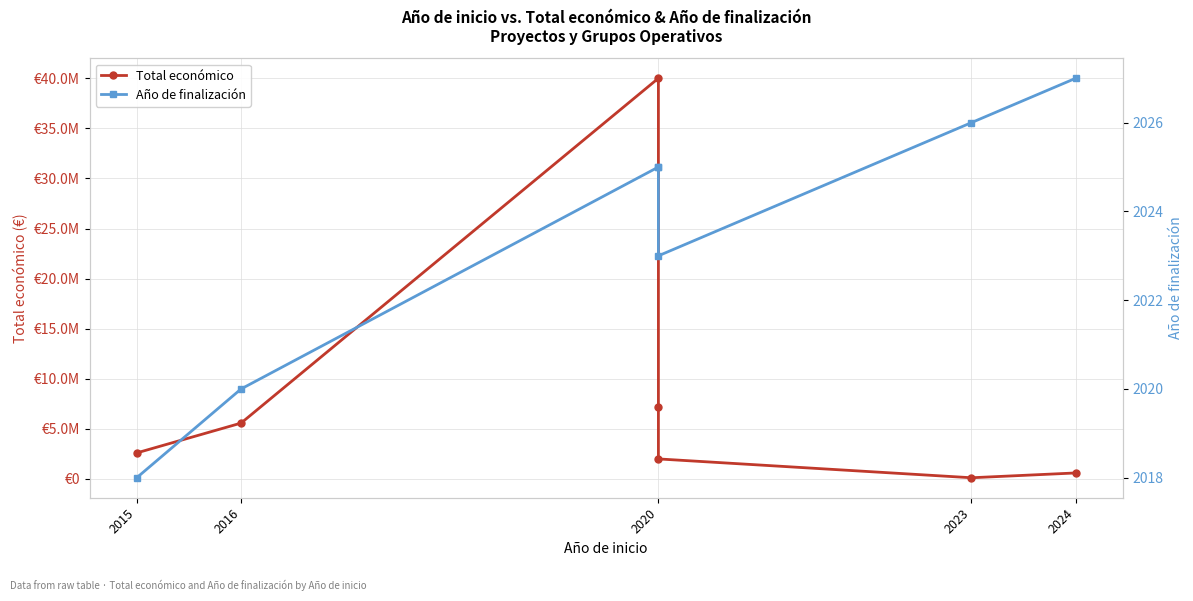

What is the minimum value for Año de finalización?

2018